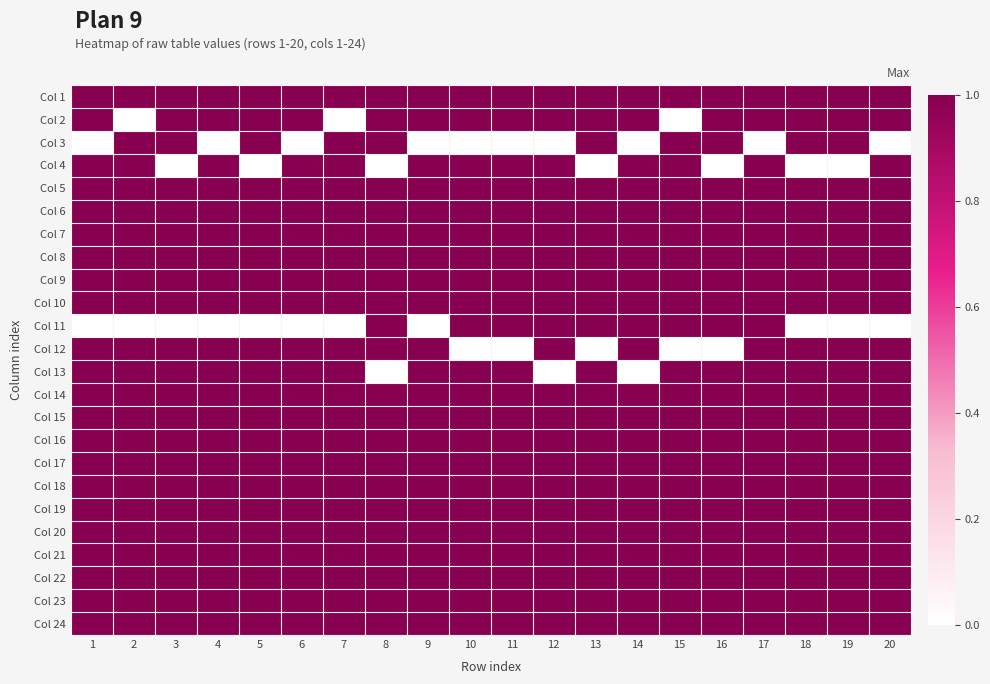

Reading left to right, list all the values displayed in this chart.

Col 1: 1=1	2=1	3=1	4=1	5=1	6=1	7=1	8=1	9=1	10=1	11=1	12=1	13=1	14=1	15=1	16=1	17=1	18=1	19=1	20=1
Col 2: 1=1	2=0	3=1	4=1	5=1	6=1	7=0	8=1	9=1	10=1	11=1	12=1	13=1	14=1	15=0	16=1	17=1	18=1	19=1	20=1
Col 3: 1=0	2=1	3=1	4=0	5=1	6=0	7=1	8=1	9=0	10=0	11=0	12=0	13=1	14=0	15=1	16=1	17=0	18=1	19=1	20=0
Col 4: 1=1	2=1	3=0	4=1	5=0	6=1	7=1	8=0	9=1	10=1	11=1	12=1	13=0	14=1	15=1	16=0	17=1	18=0	19=0	20=1
Col 5: 1=1	2=1	3=1	4=1	5=1	6=1	7=1	8=1	9=1	10=1	11=1	12=1	13=1	14=1	15=1	16=1	17=1	18=1	19=1	20=1
Col 6: 1=1	2=1	3=1	4=1	5=1	6=1	7=1	8=1	9=1	10=1	11=1	12=1	13=1	14=1	15=1	16=1	17=1	18=1	19=1	20=1
Col 7: 1=1	2=1	3=1	4=1	5=1	6=1	7=1	8=1	9=1	10=1	11=1	12=1	13=1	14=1	15=1	16=1	17=1	18=1	19=1	20=1
Col 8: 1=1	2=1	3=1	4=1	5=1	6=1	7=1	8=1	9=1	10=1	11=1	12=1	13=1	14=1	15=1	16=1	17=1	18=1	19=1	20=1
Col 9: 1=1	2=1	3=1	4=1	5=1	6=1	7=1	8=1	9=1	10=1	11=1	12=1	13=1	14=1	15=1	16=1	17=1	18=1	19=1	20=1
Col 10: 1=1	2=1	3=1	4=1	5=1	6=1	7=1	8=1	9=1	10=1	11=1	12=1	13=1	14=1	15=1	16=1	17=1	18=1	19=1	20=1
Col 11: 1=0	2=0	3=0	4=0	5=0	6=0	7=0	8=1	9=0	10=1	11=1	12=1	13=1	14=1	15=1	16=1	17=1	18=0	19=0	20=0
Col 12: 1=1	2=1	3=1	4=1	5=1	6=1	7=1	8=1	9=1	10=0	11=0	12=1	13=0	14=1	15=0	16=0	17=1	18=1	19=1	20=1
Col 13: 1=1	2=1	3=1	4=1	5=1	6=1	7=1	8=0	9=1	10=1	11=1	12=0	13=1	14=0	15=1	16=1	17=1	18=1	19=1	20=1
Col 14: 1=1	2=1	3=1	4=1	5=1	6=1	7=1	8=1	9=1	10=1	11=1	12=1	13=1	14=1	15=1	16=1	17=1	18=1	19=1	20=1
Col 15: 1=1	2=1	3=1	4=1	5=1	6=1	7=1	8=1	9=1	10=1	11=1	12=1	13=1	14=1	15=1	16=1	17=1	18=1	19=1	20=1
Col 16: 1=1	2=1	3=1	4=1	5=1	6=1	7=1	8=1	9=1	10=1	11=1	12=1	13=1	14=1	15=1	16=1	17=1	18=1	19=1	20=1
Col 17: 1=1	2=1	3=1	4=1	5=1	6=1	7=1	8=1	9=1	10=1	11=1	12=1	13=1	14=1	15=1	16=1	17=1	18=1	19=1	20=1
Col 18: 1=1	2=1	3=1	4=1	5=1	6=1	7=1	8=1	9=1	10=1	11=1	12=1	13=1	14=1	15=1	16=1	17=1	18=1	19=1	20=1
Col 19: 1=1	2=1	3=1	4=1	5=1	6=1	7=1	8=1	9=1	10=1	11=1	12=1	13=1	14=1	15=1	16=1	17=1	18=1	19=1	20=1
Col 20: 1=1	2=1	3=1	4=1	5=1	6=1	7=1	8=1	9=1	10=1	11=1	12=1	13=1	14=1	15=1	16=1	17=1	18=1	19=1	20=1
Col 21: 1=1	2=1	3=1	4=1	5=1	6=1	7=1	8=1	9=1	10=1	11=1	12=1	13=1	14=1	15=1	16=1	17=1	18=1	19=1	20=1
Col 22: 1=1	2=1	3=1	4=1	5=1	6=1	7=1	8=1	9=1	10=1	11=1	12=1	13=1	14=1	15=1	16=1	17=1	18=1	19=1	20=1
Col 23: 1=1	2=1	3=1	4=1	5=1	6=1	7=1	8=1	9=1	10=1	11=1	12=1	13=1	14=1	15=1	16=1	17=1	18=1	19=1	20=1
Col 24: 1=1	2=1	3=1	4=1	5=1	6=1	7=1	8=1	9=1	10=1	11=1	12=1	13=1	14=1	15=1	16=1	17=1	18=1	19=1	20=1